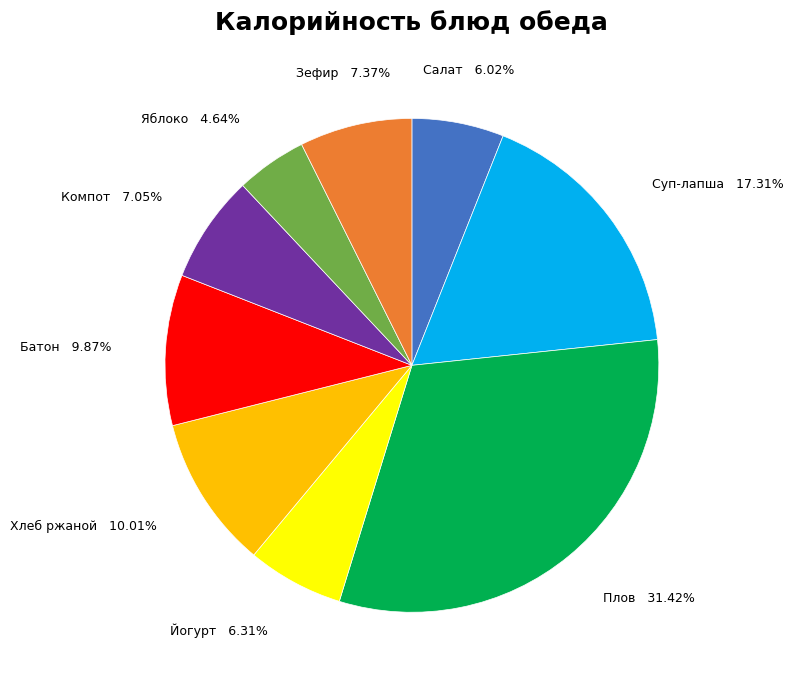

To the nearest percent, what is the difference between the largest and smallest slice percentages?

27%